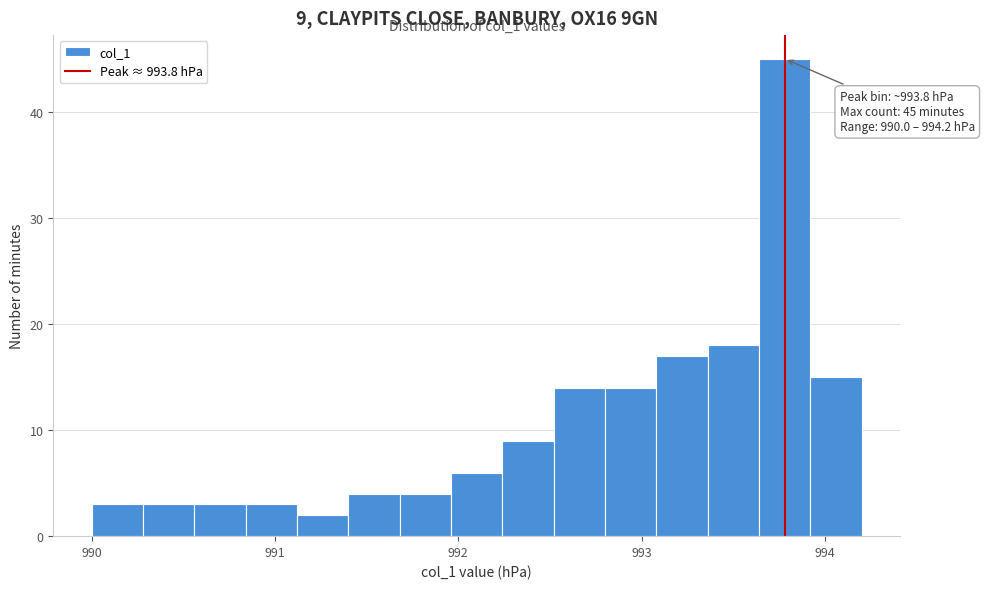

Read against the x-axis, roughly where is the centre of the tallest bar?

993.8